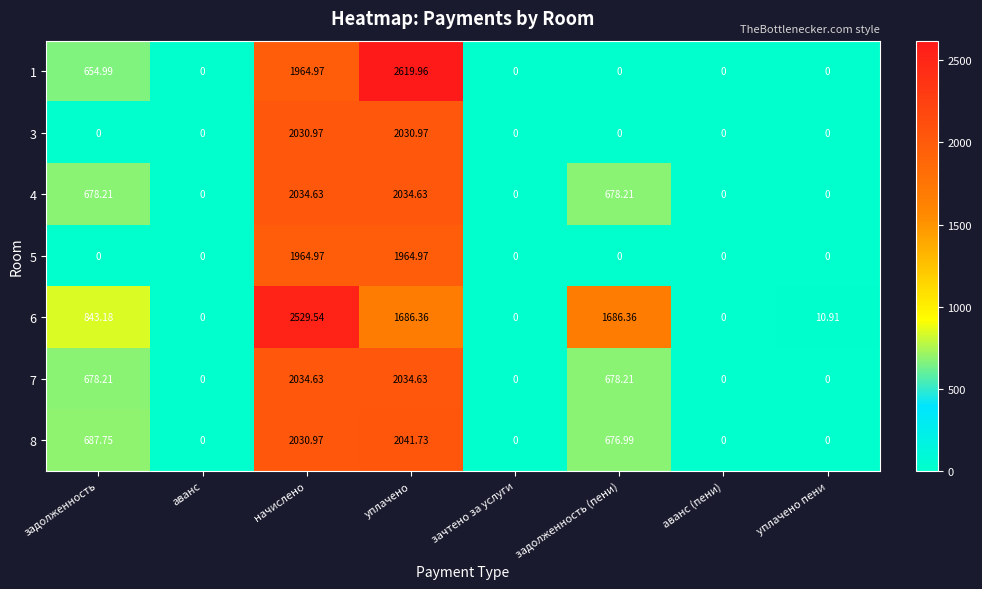

Where is 6 nearest to the value 1264?

задолженность